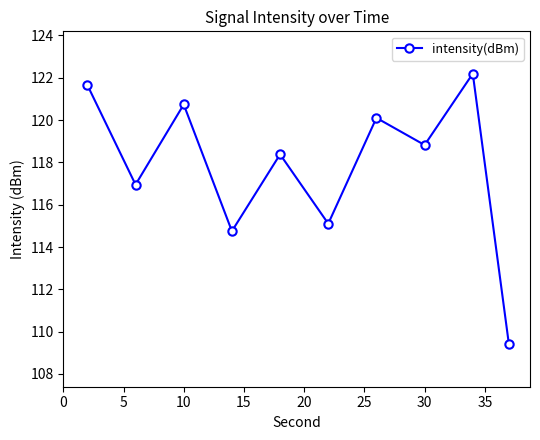

What is the difference between the maximum and minimum values?

12.8